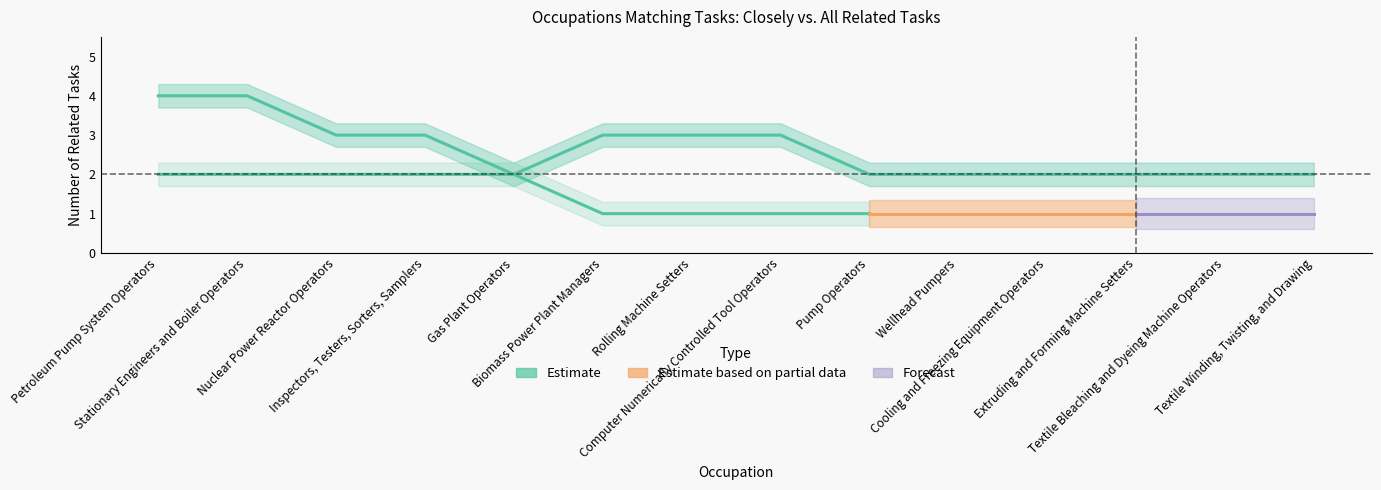

What is the approximate value at Nuclear Power Reactor Operators?

3